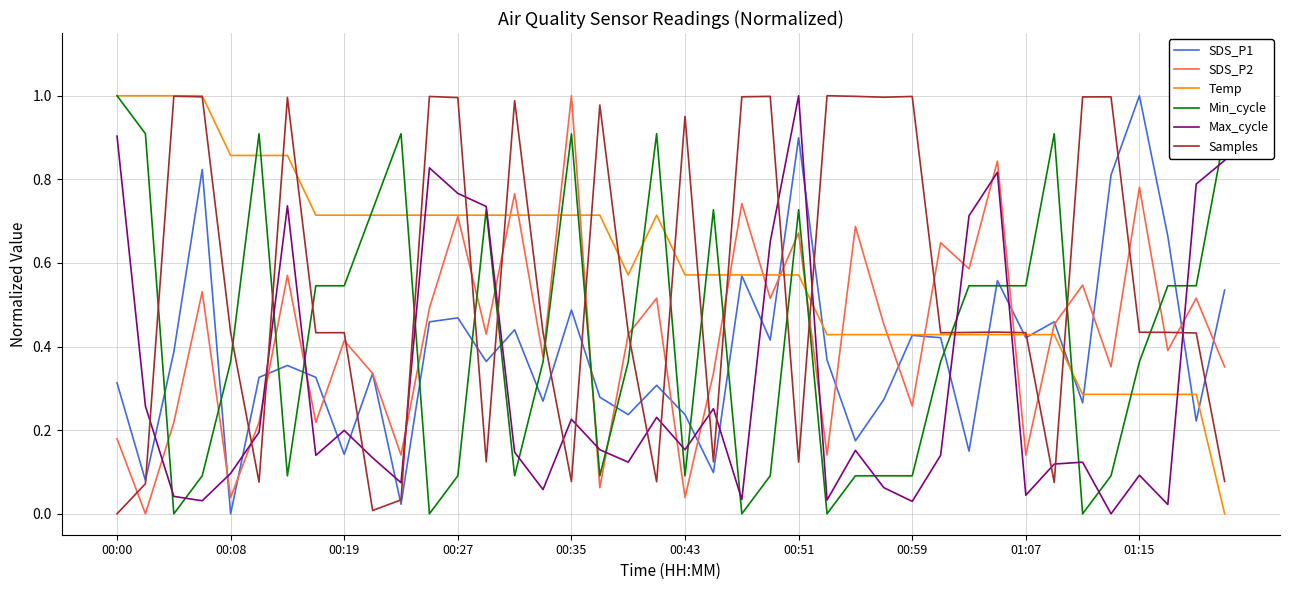

Which series ends up on top after the final intersection of Max_cycle and SDS_P1?

Max_cycle